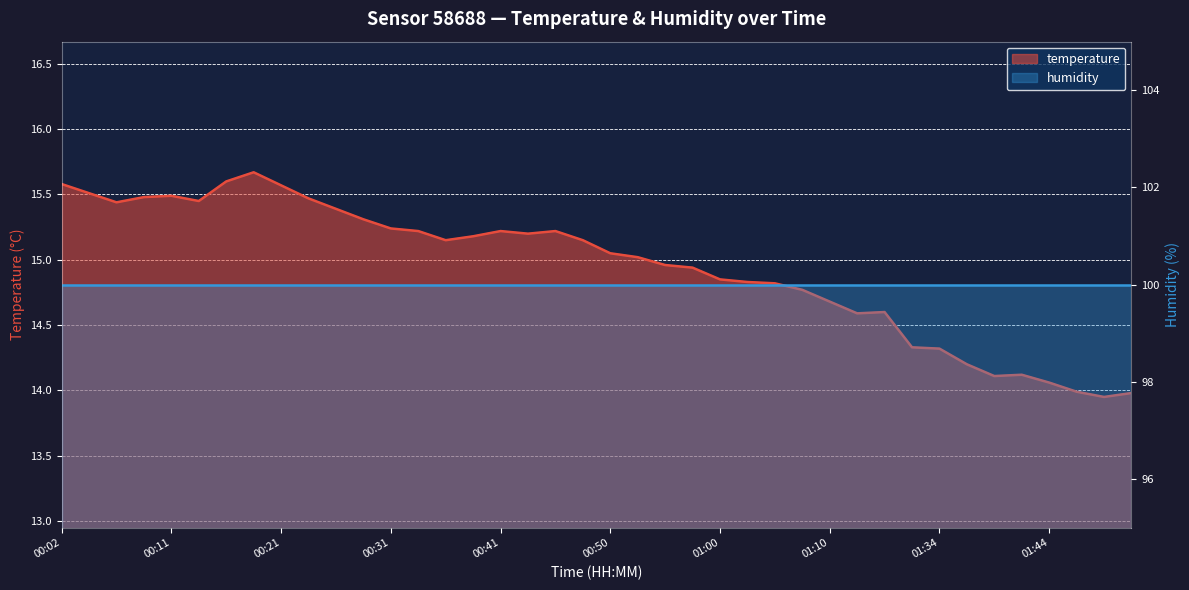

What is the sum of the values at 01:20 and 01:31?

28.9